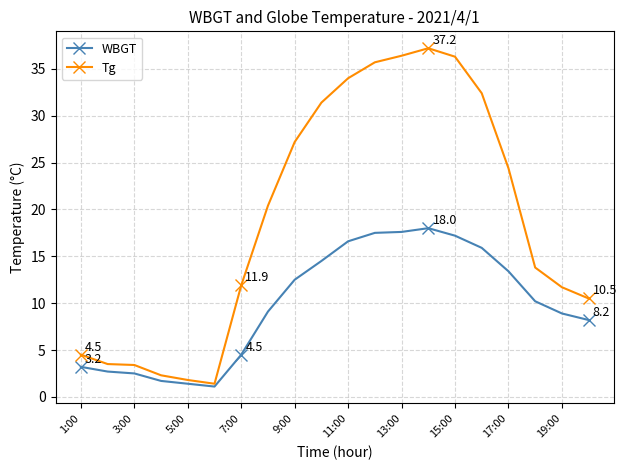

What is the sum of all Tg values?

380.2